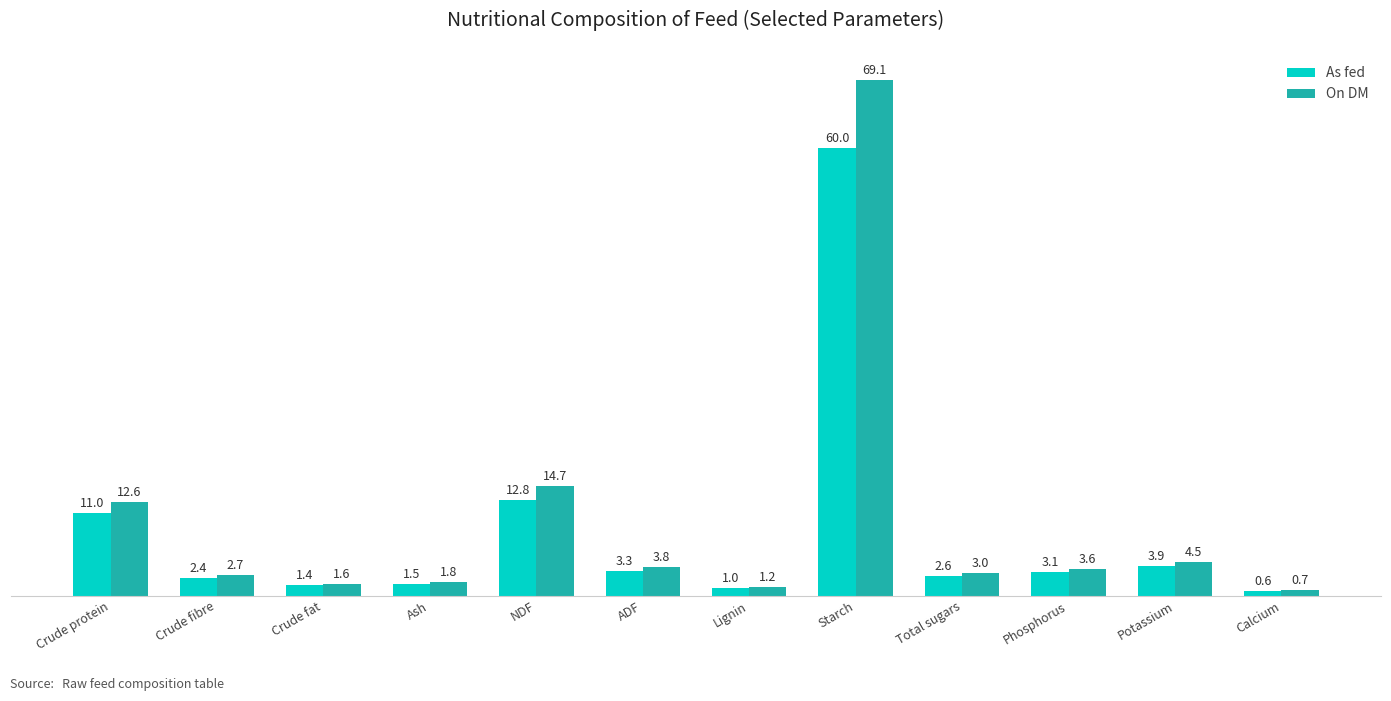

Reading left to right, list all the values displayed in this chart.

As fed: Crude protein=11.0	Crude fibre=2.4	Crude fat=1.4	Ash=1.5	NDF=12.8	ADF=3.3	Lignin=1.0	Starch=60.0	Total sugars=2.6	Phosphorus=3.1	Potassium=3.9	Calcium=0.6
On DM: Crude protein=12.6	Crude fibre=2.7	Crude fat=1.6	Ash=1.8	NDF=14.7	ADF=3.8	Lignin=1.2	Starch=69.1	Total sugars=3.0	Phosphorus=3.6	Potassium=4.5	Calcium=0.7